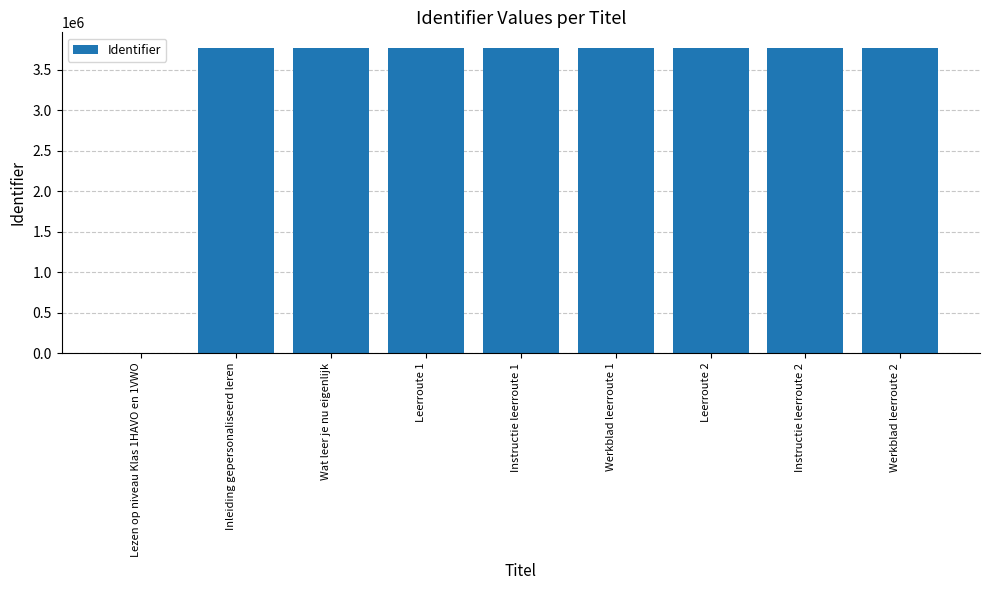

At which label is the value closest to 1887700?

Inleiding gepersonaliseerd leren